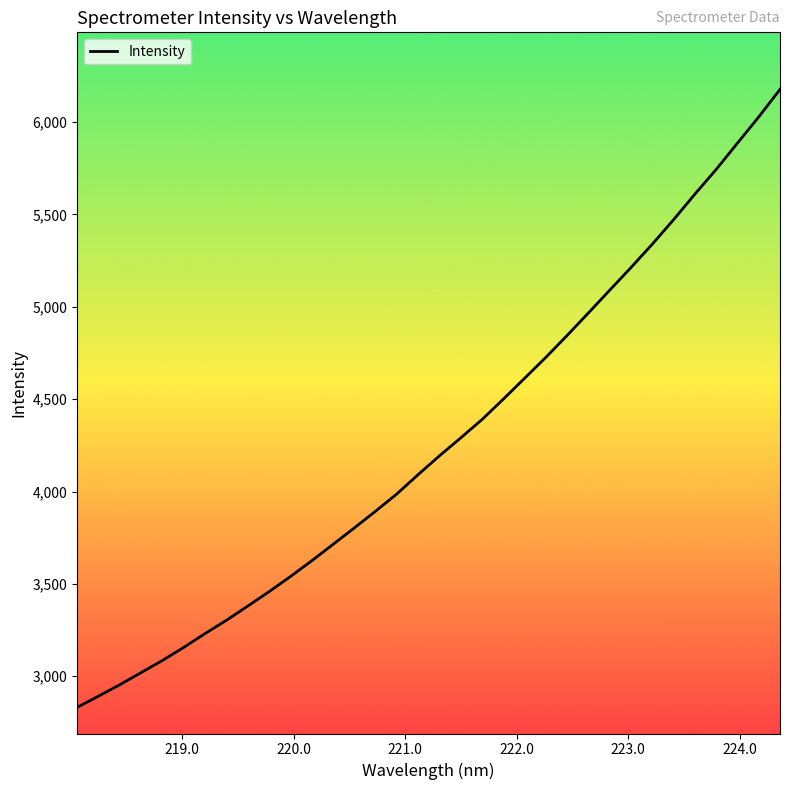

What is the difference between the maximum and minimum values?

3344.7